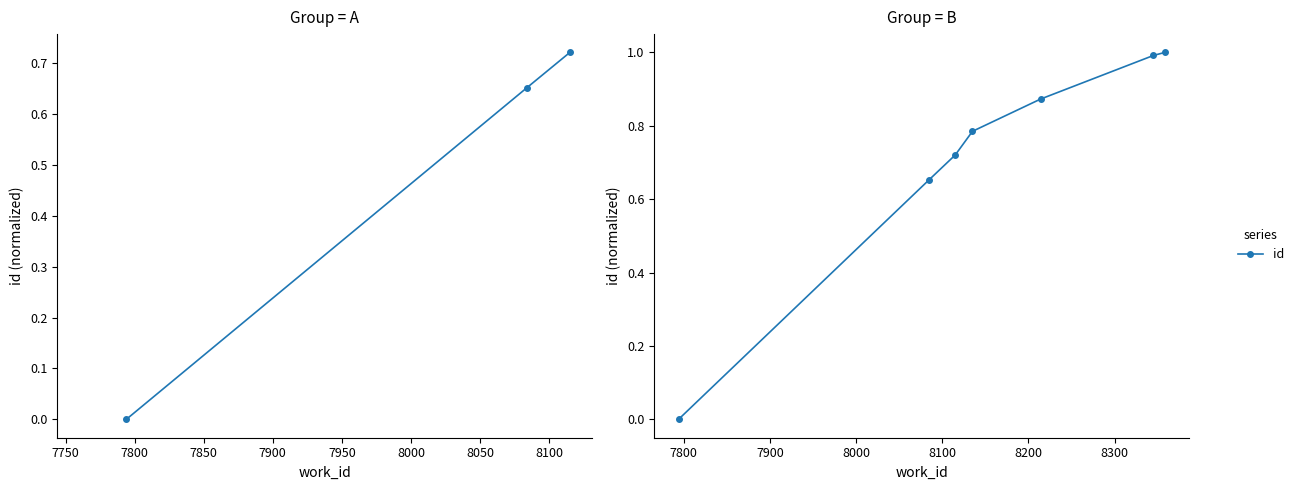

The chart shows a value of 1.4 at 8000. True or false?

False